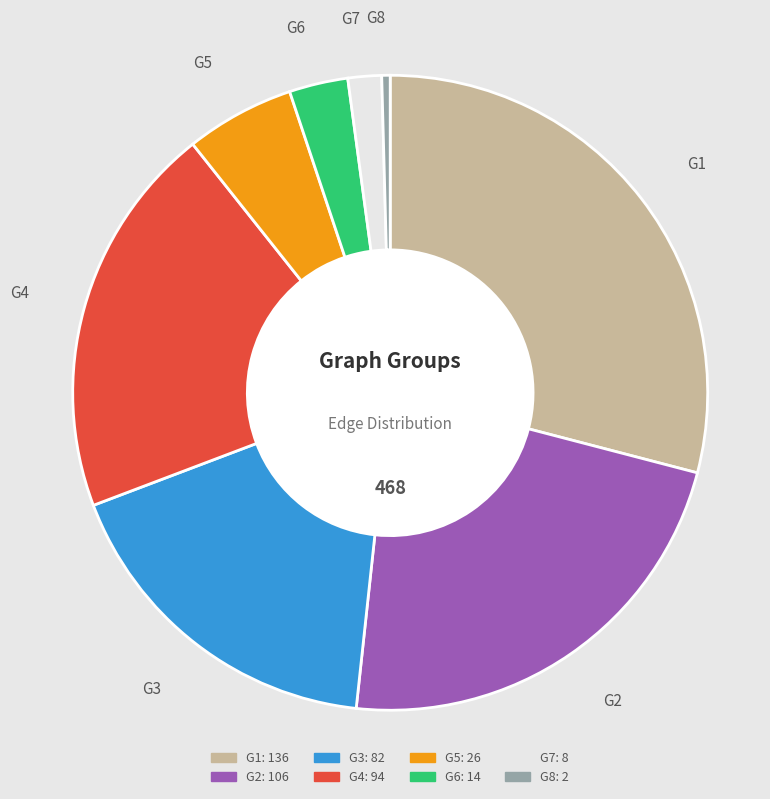

Is the sum of G6 and G1 greater than half?

No